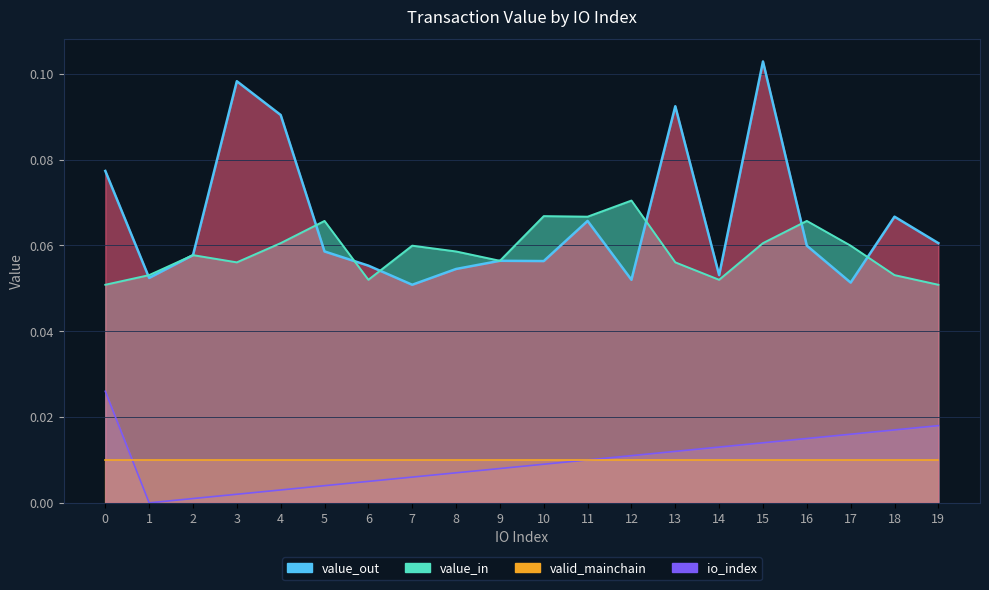

At which category is the sum across all series the highest?

15